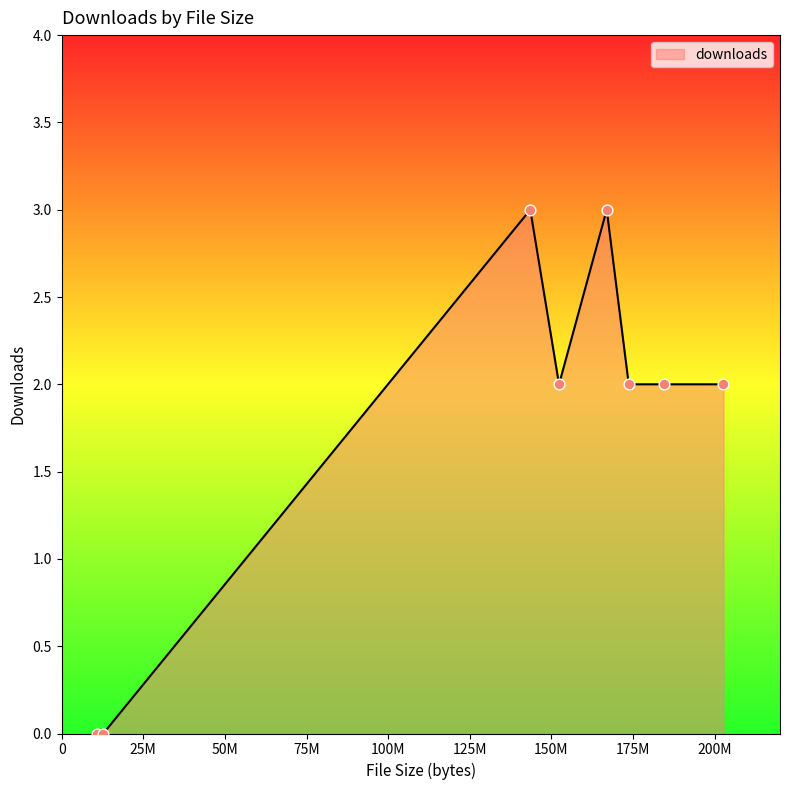

What is the sum of all values?

14